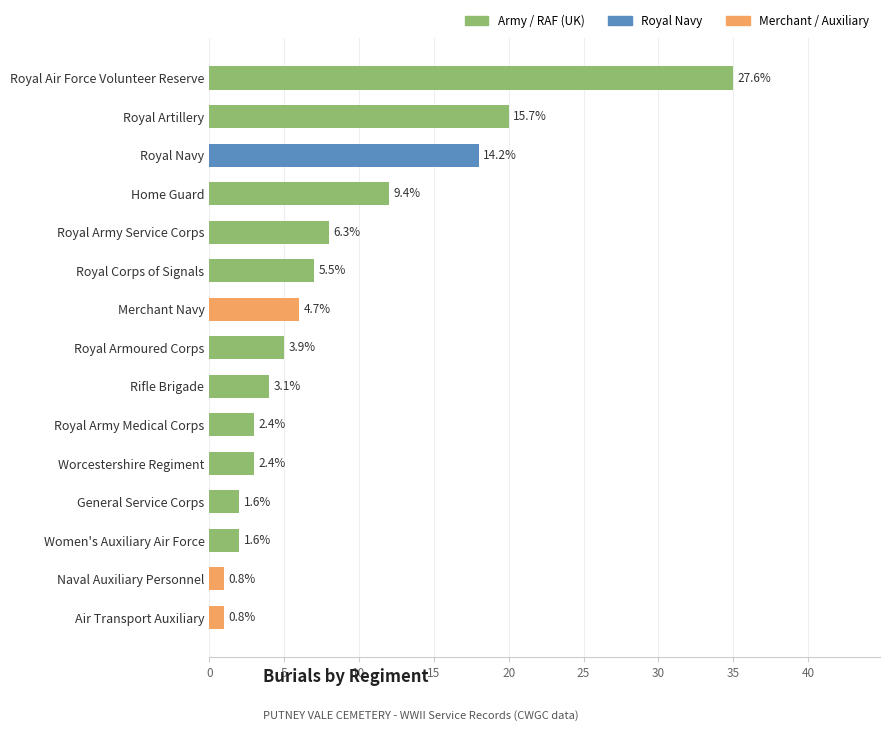

Between Rifle Brigade and Home Guard, which is larger?

Home Guard